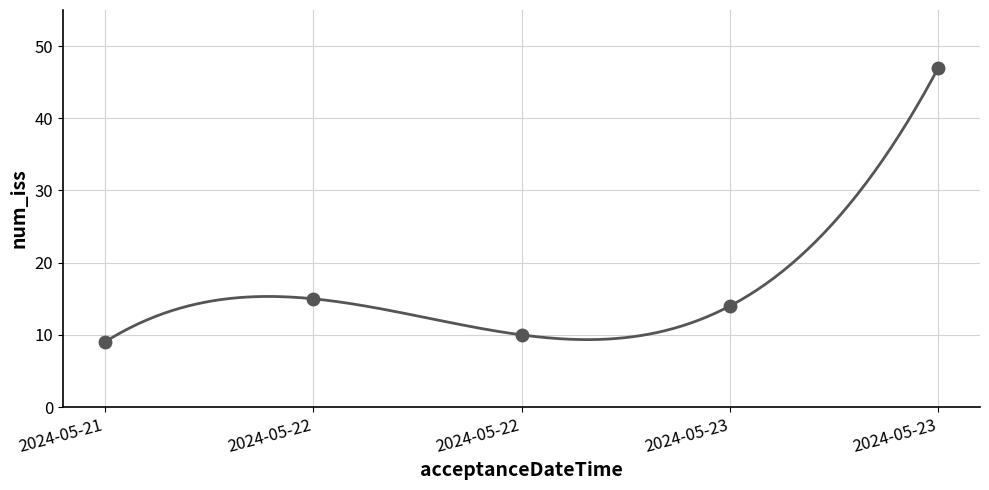

What is the change in value from 2024-05-22 to 2024-05-23?

+32